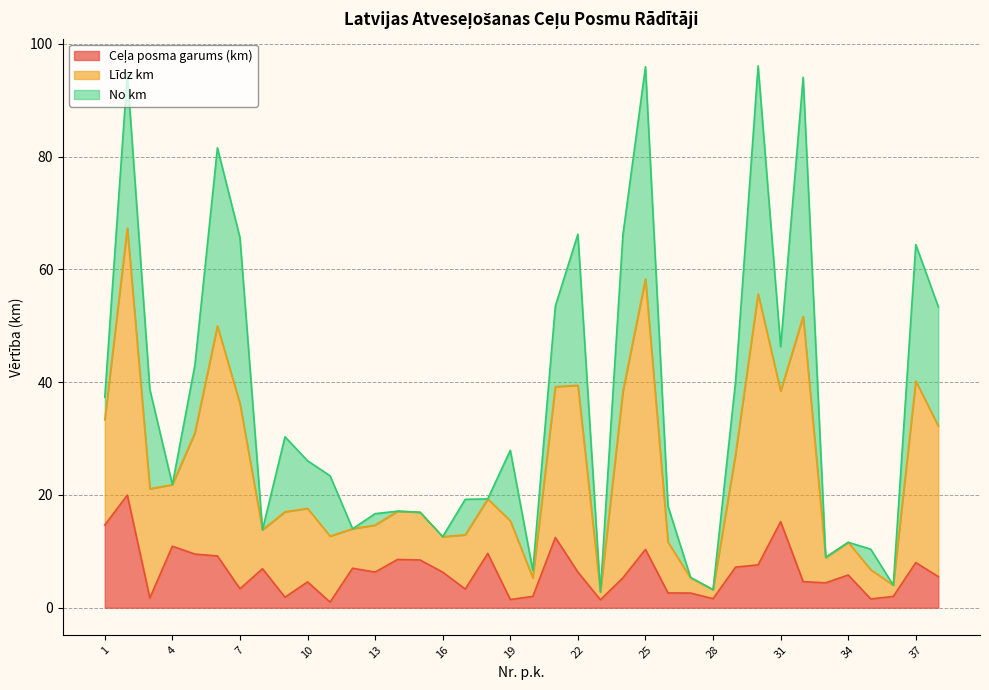

Which series changed the most between 1 and 9?

Ceļa posma garums (km)